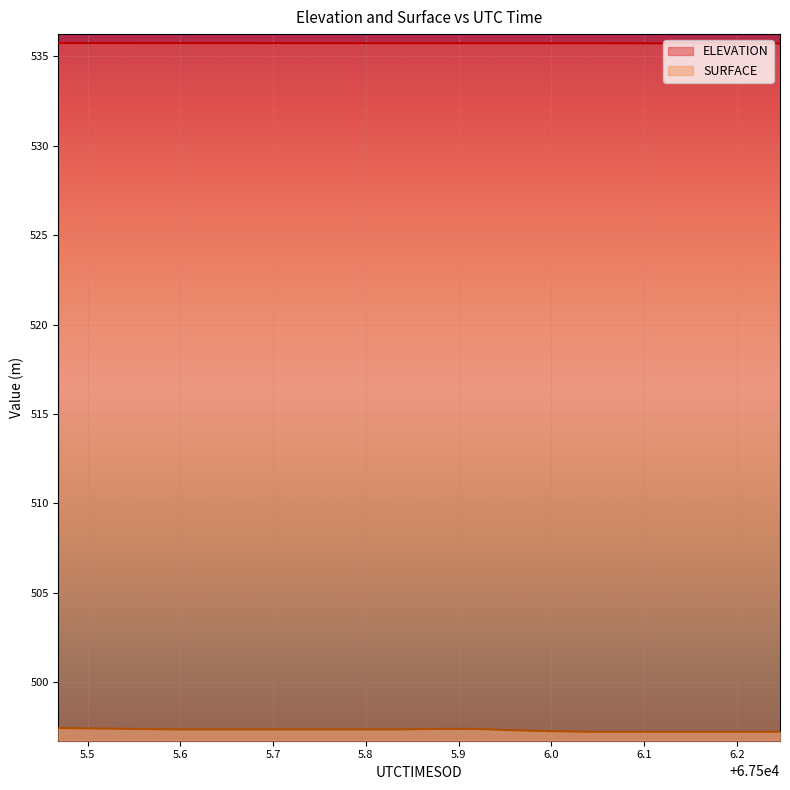

What is the greatest value displayed?

535.7